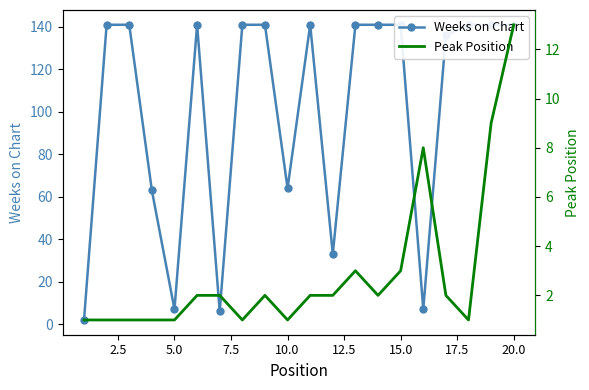

At 10.0, list the series in order from smallest to largest.

Peak Position, Weeks on Chart